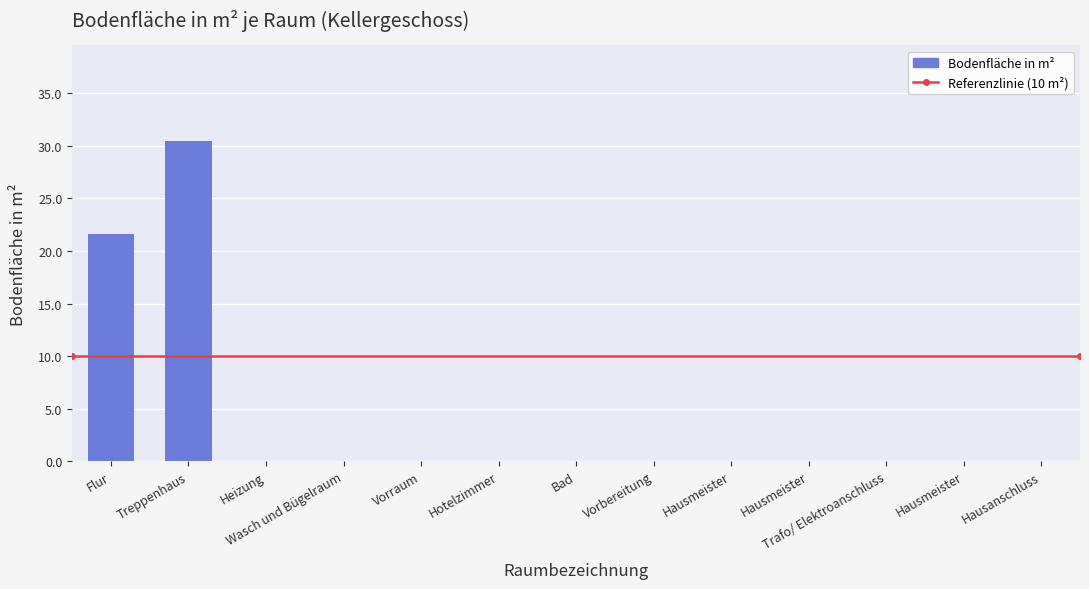

Rank the categories by value from lowest to highest.

Heizung, Wasch und Bügelraum, Vorraum, Hotelzimmer, Bad, Vorbereitung, Hausmeister, Hausmeister, Trafo/ Elektroanschluss, Hausmeister, Hausanschluss, Flur, Treppenhaus